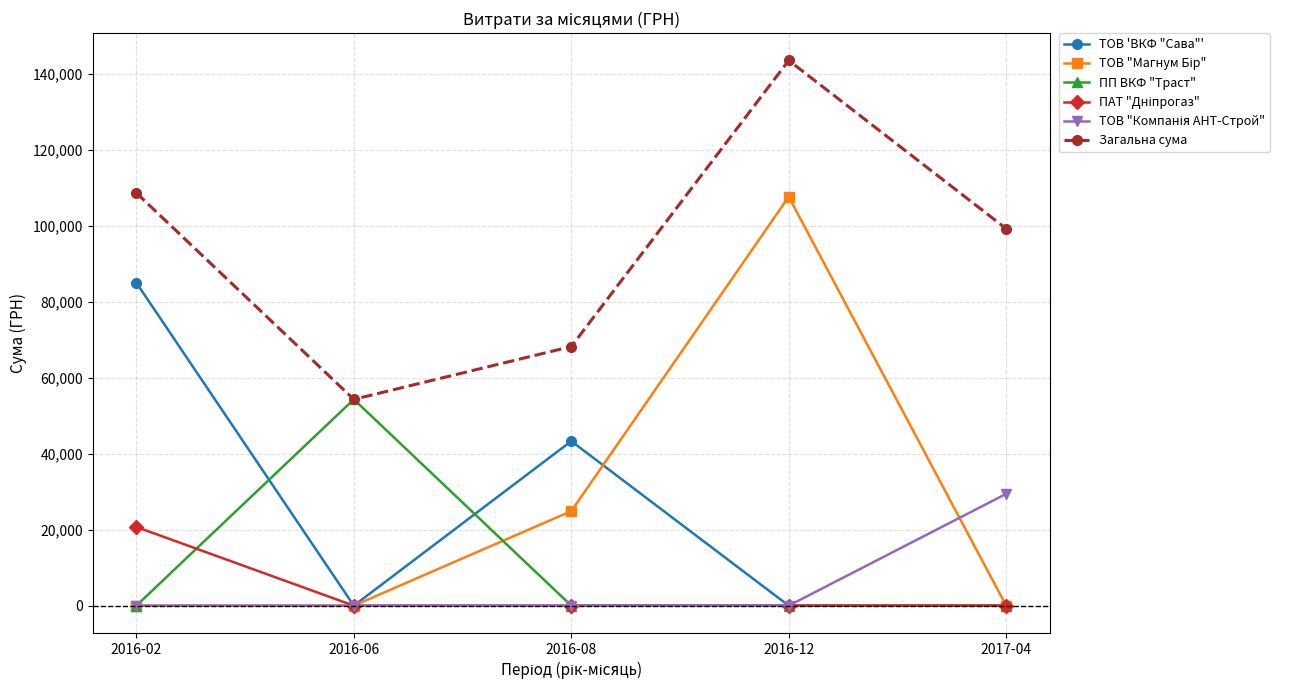

What is the average value of the ПП ВКФ "Траст" series?

10864.9